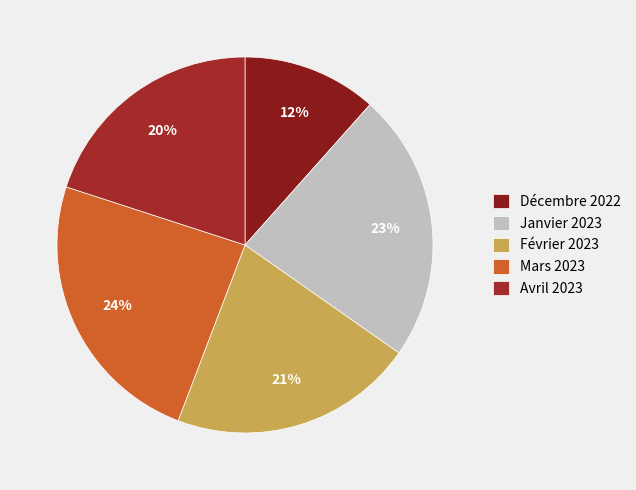

What is the ratio of the value at Décembre 2022 to the value at Avril 2023?

0.6